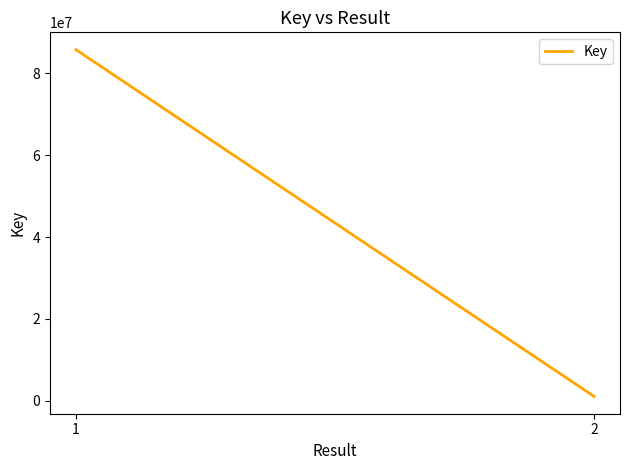

Reading right to left, list all the values displayed in this chart.

2=1081884	1=85790475